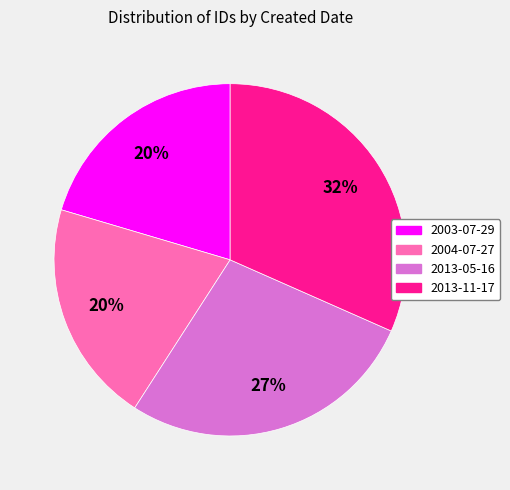

Which category has the biggest portion of the pie?

2013-11-17